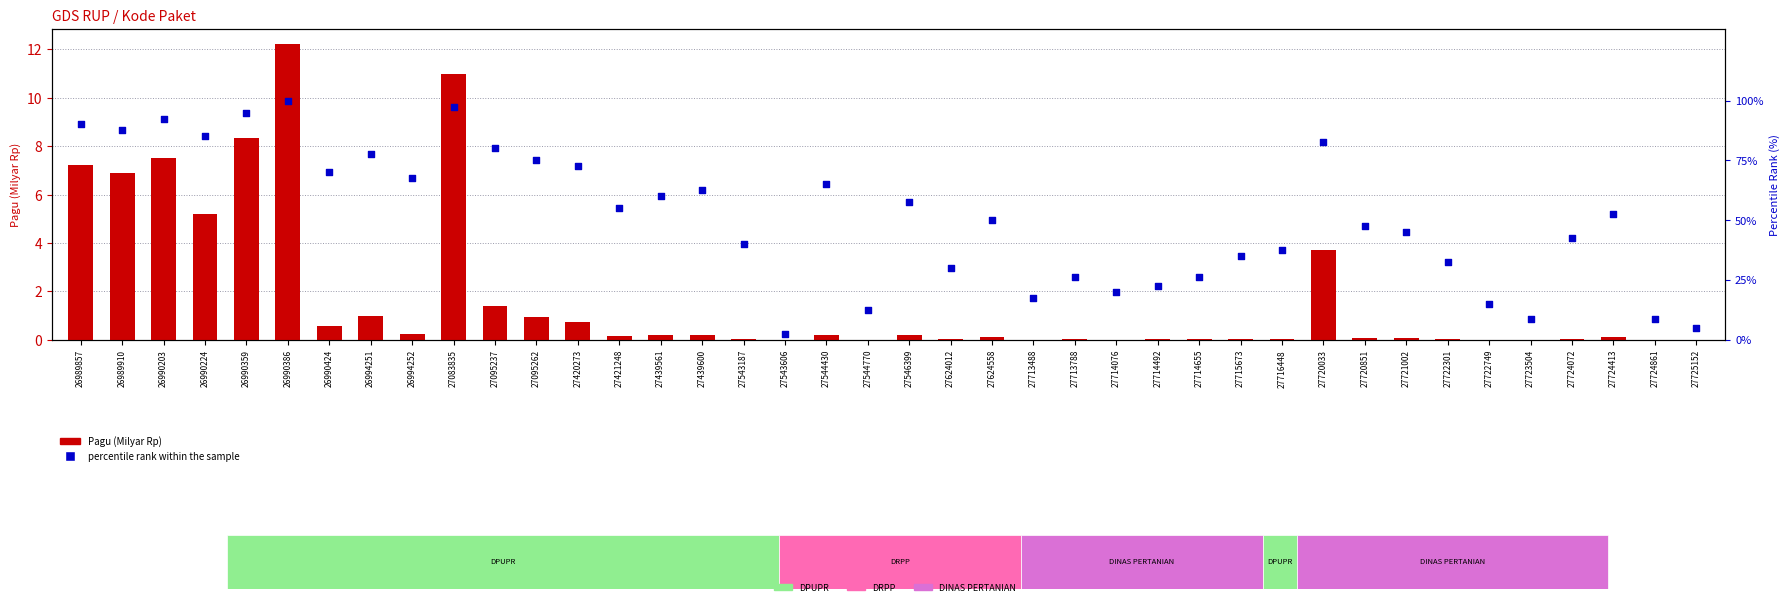

Is the value of Pagu (Milyar Rp) at 27714076 greater than the value of percentile rank within the sample at 27722301?

No